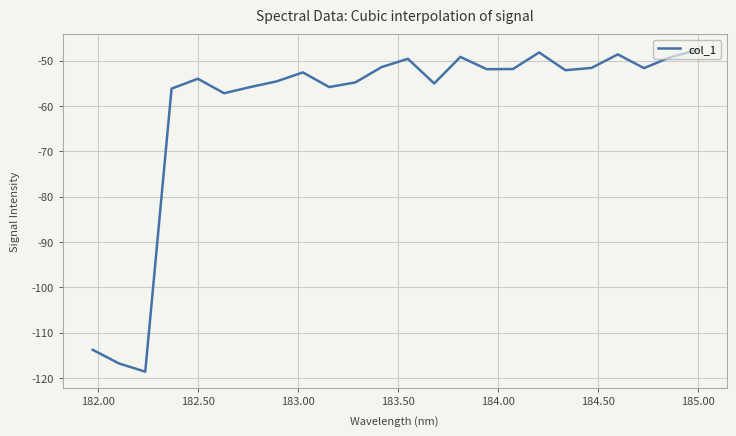

What is the smallest value displayed?

-118.6